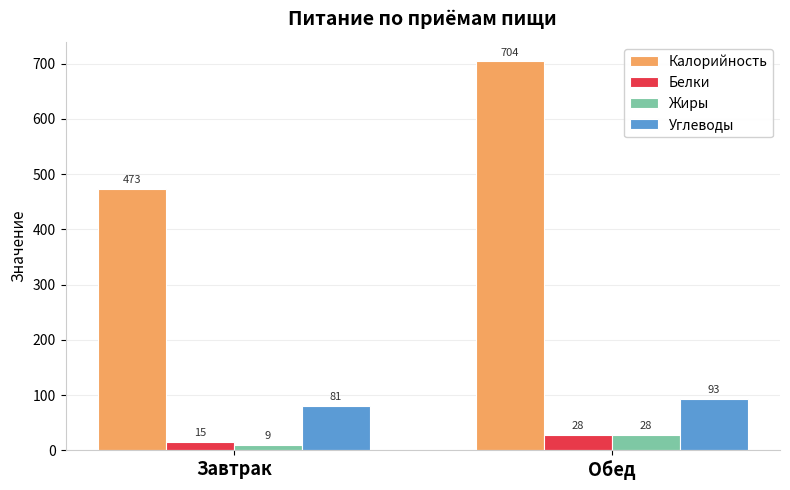

Does the chart contain any negative values?

No